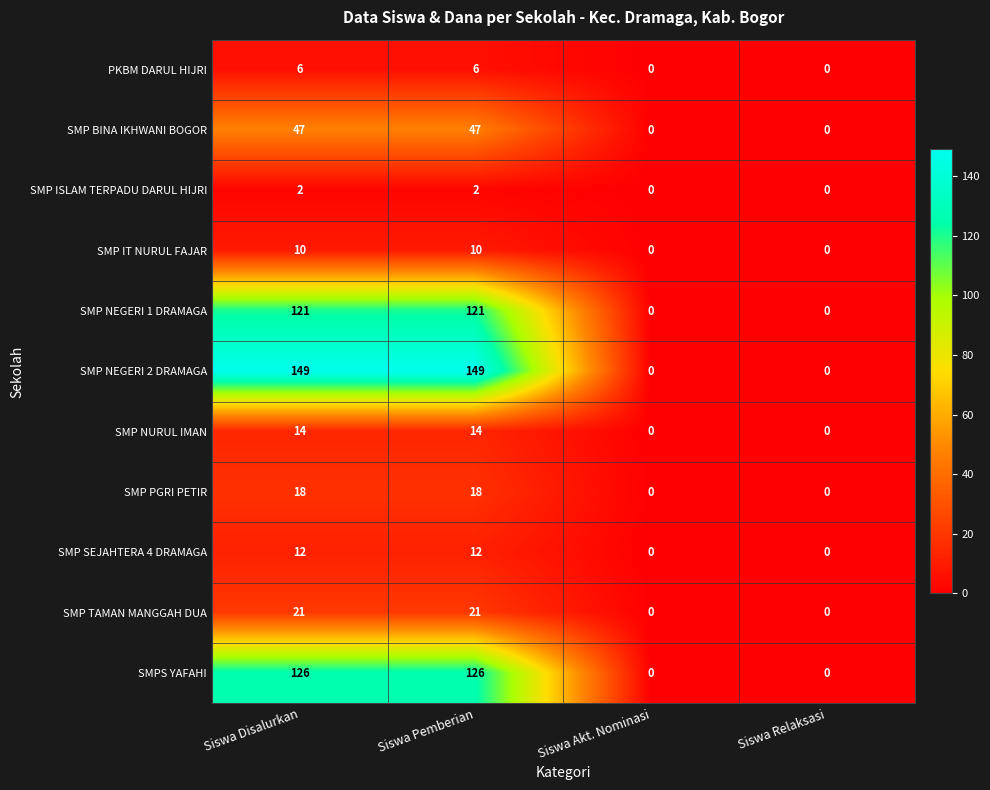

At Siswa Disalurkan, list the series in order from smallest to largest.

SMP ISLAM TERPADU DARUL HIJRI, PKBM DARUL HIJRI, SMP IT NURUL FAJAR, SMP SEJAHTERA 4 DRAMAGA, SMP NURUL IMAN, SMP PGRI PETIR, SMP TAMAN MANGGAH DUA, SMP BINA IKHWANI BOGOR, SMP NEGERI 1 DRAMAGA, SMPS YAFAHI, SMP NEGERI 2 DRAMAGA